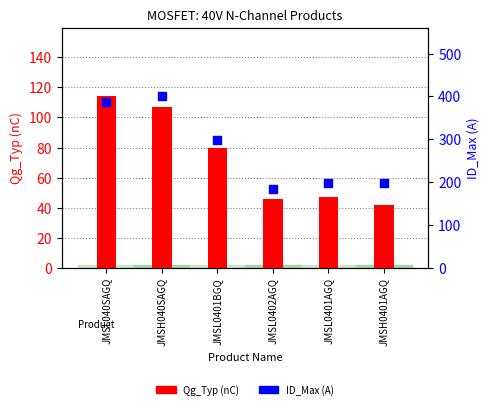

Which series contains the highest Y value?

ID_Max (A)